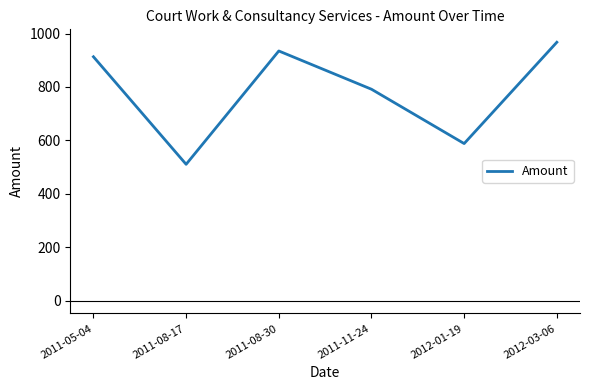

What is the change in value from 2011-08-30 to 2012-03-06?

+32.7